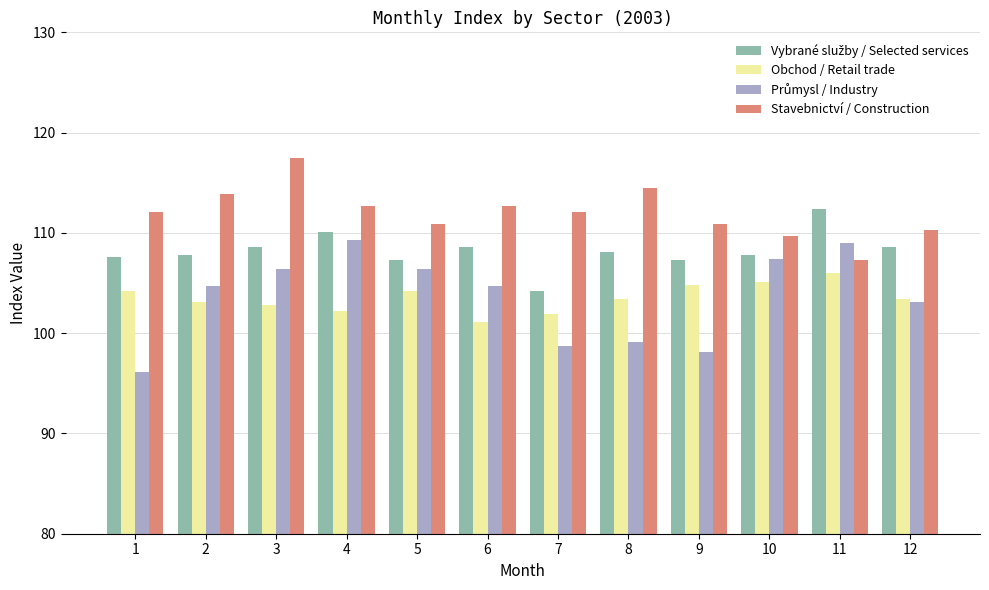

How many groups of bars are there?

12